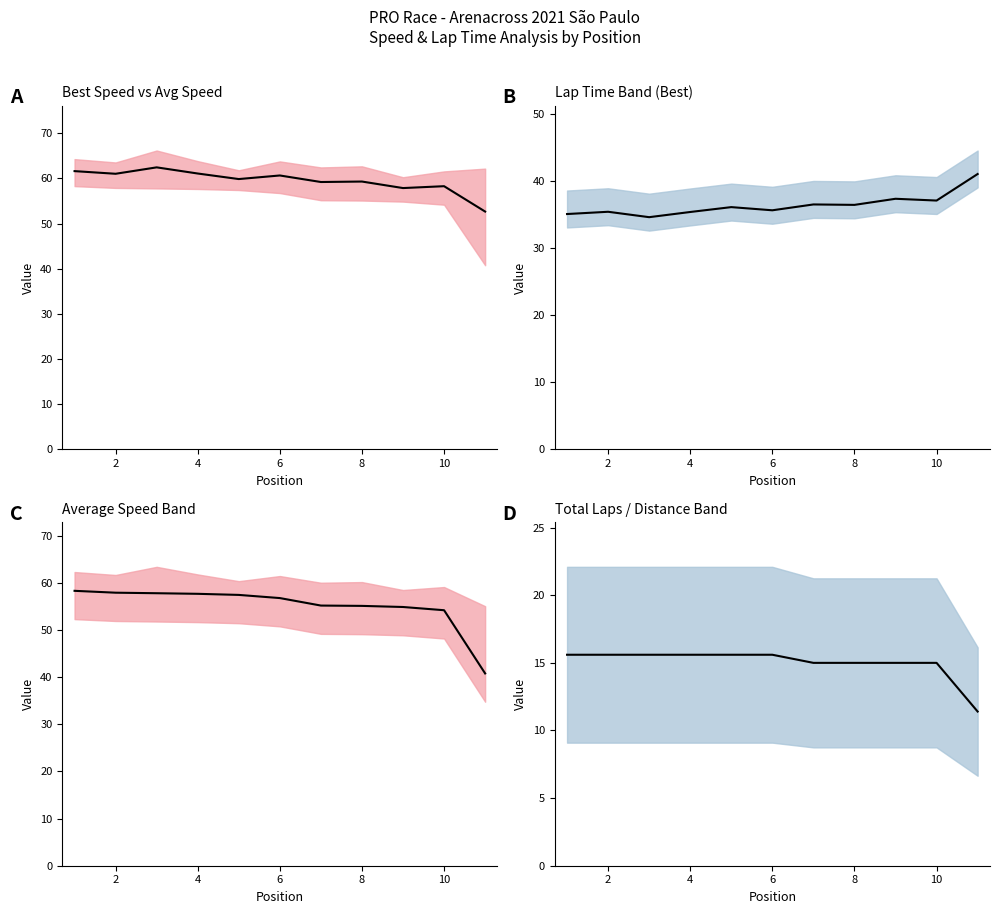

Reading left to right, extract all data points from this chart.

15.6	15.6	15.6	15.6	15.6	15.6	15.0	15.0	15.0	15.0	11.4